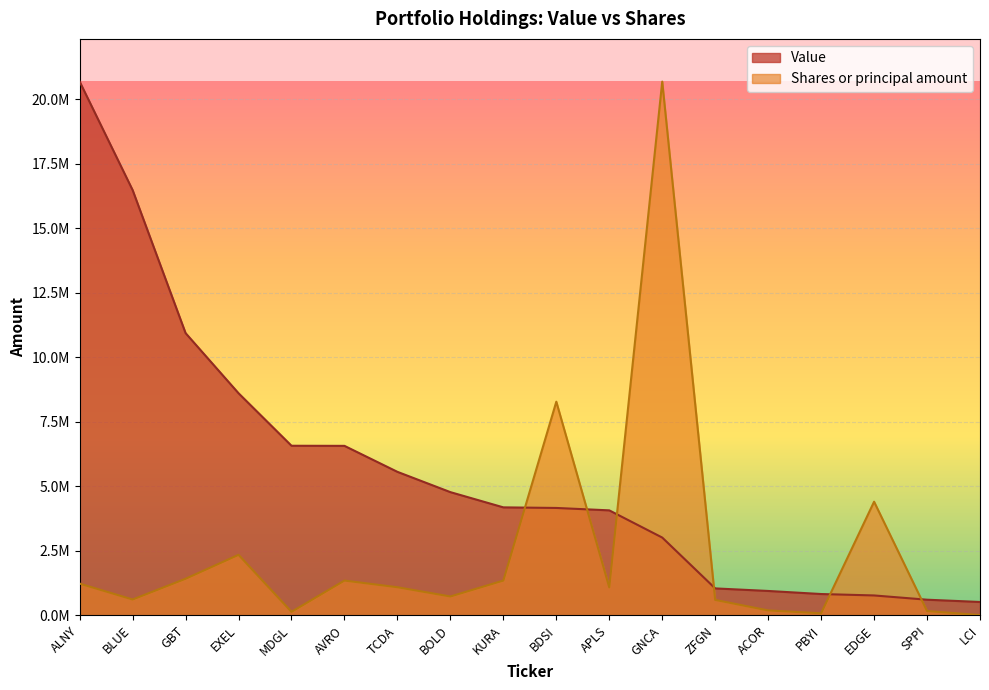

At which category does Shares or principal amount reach its first local valley?

BLUE